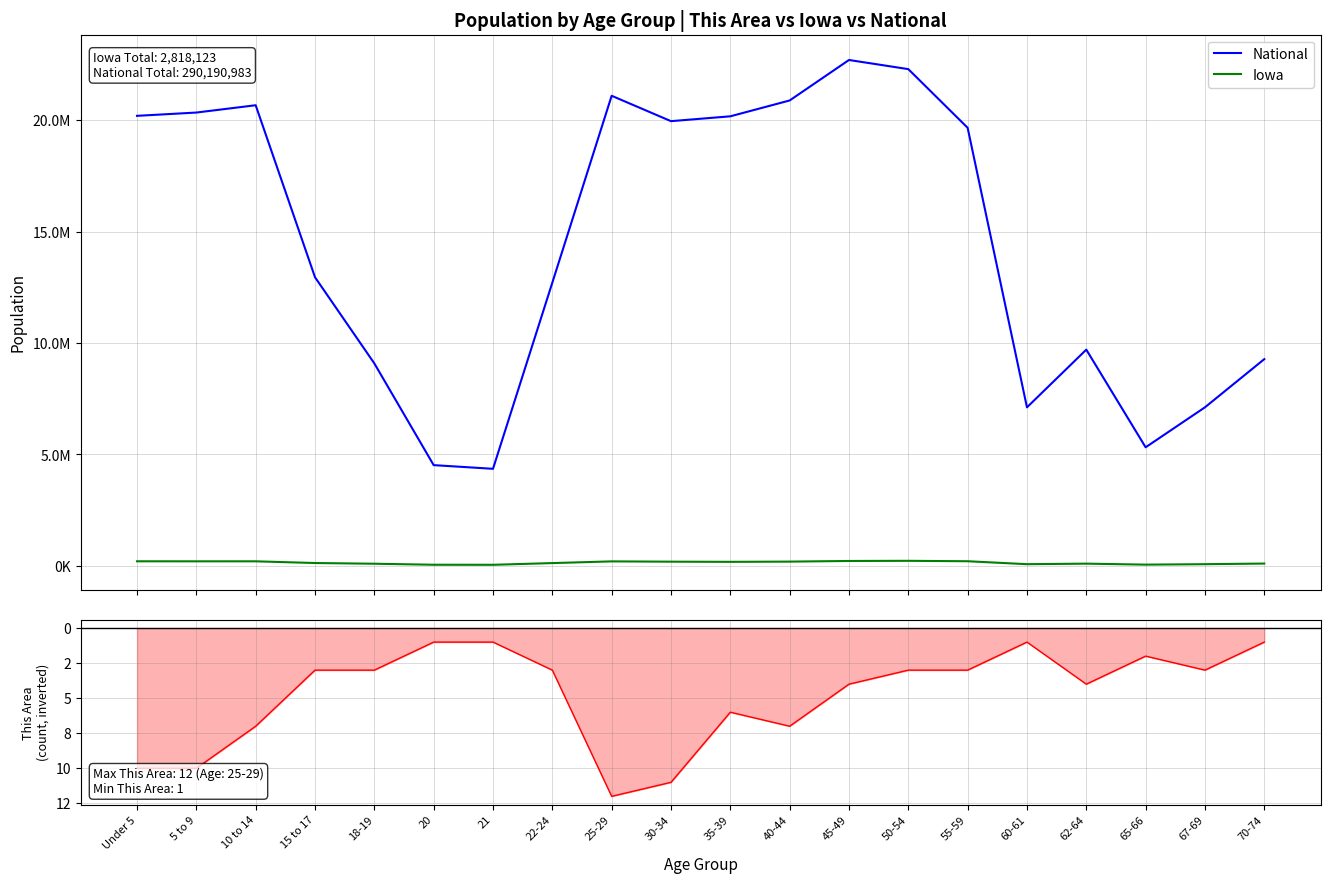

Between 5 to 9 and 10 to 14, which series saw the biggest shift?

National